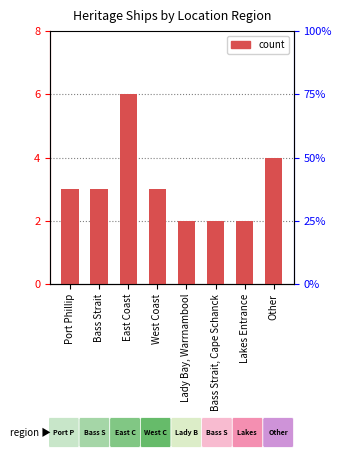

What is the approximate value at Bass Strait?

3